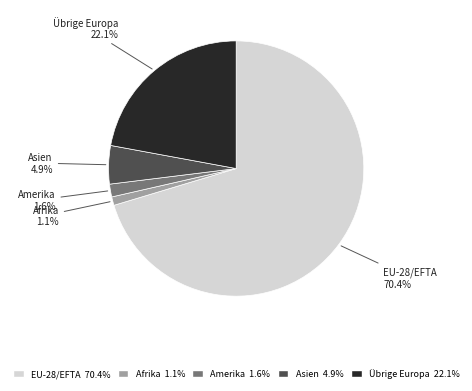

What is the majority slice?

EU-28/EFTA